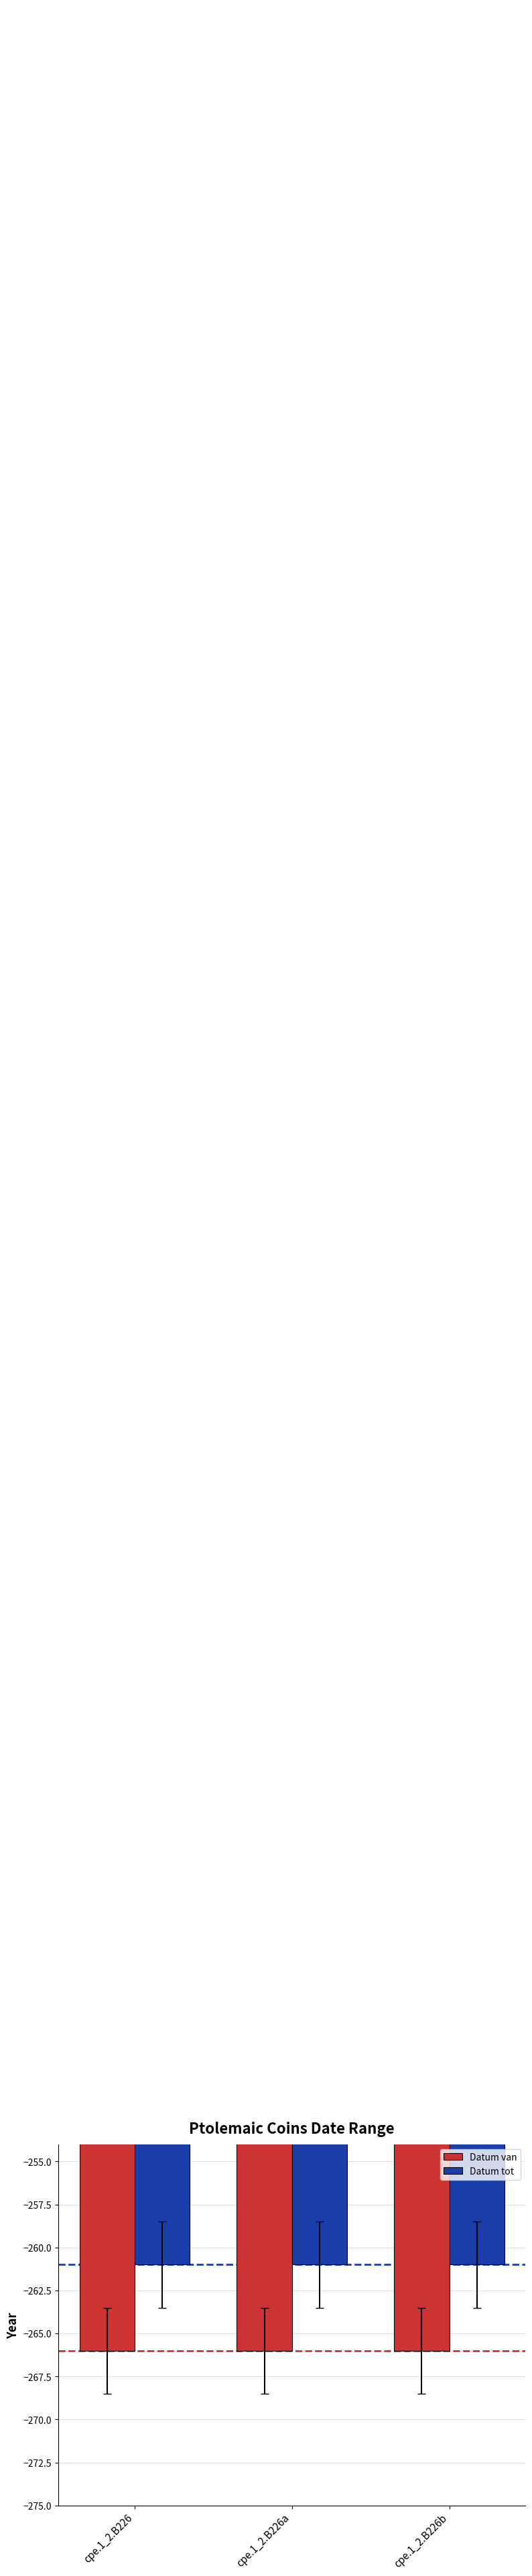

The value of Datum tot at cpe.1_2.B226b is -261. True or false?

True